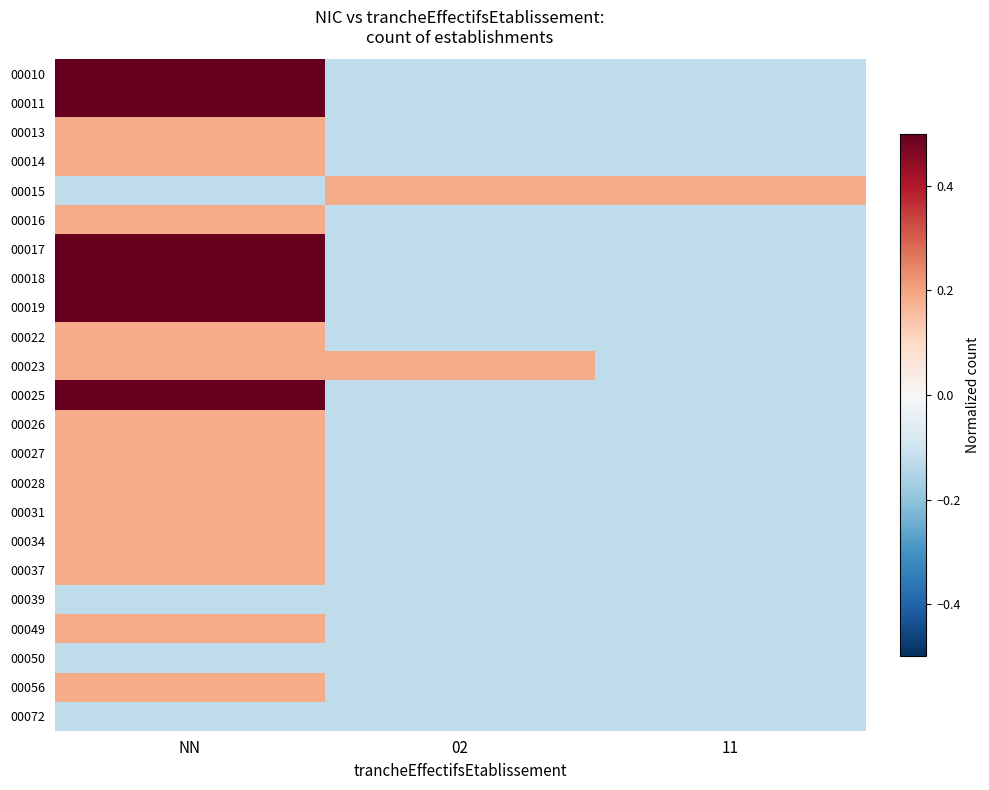

Reading right to left, what are all the values shown in this chart?

00010: 11=-0.1	02=-0.1	NN=0.5
00011: 11=-0.1	02=-0.1	NN=0.5
00013: 11=-0.1	02=-0.1	NN=0.2
00014: 11=-0.1	02=-0.1	NN=0.2
00015: 11=0.2	02=0.2	NN=-0.1
00016: 11=-0.1	02=-0.1	NN=0.2
00017: 11=-0.1	02=-0.1	NN=0.5
00018: 11=-0.1	02=-0.1	NN=0.5
00019: 11=-0.1	02=-0.1	NN=0.5
00022: 11=-0.1	02=-0.1	NN=0.2
00023: 11=-0.1	02=0.2	NN=0.2
00025: 11=-0.1	02=-0.1	NN=0.5
00026: 11=-0.1	02=-0.1	NN=0.2
00027: 11=-0.1	02=-0.1	NN=0.2
00028: 11=-0.1	02=-0.1	NN=0.2
00031: 11=-0.1	02=-0.1	NN=0.2
00034: 11=-0.1	02=-0.1	NN=0.2
00037: 11=-0.1	02=-0.1	NN=0.2
00039: 11=-0.1	02=-0.1	NN=-0.1
00049: 11=-0.1	02=-0.1	NN=0.2
00050: 11=-0.1	02=-0.1	NN=-0.1
00056: 11=-0.1	02=-0.1	NN=0.2
00072: 11=-0.1	02=-0.1	NN=-0.1